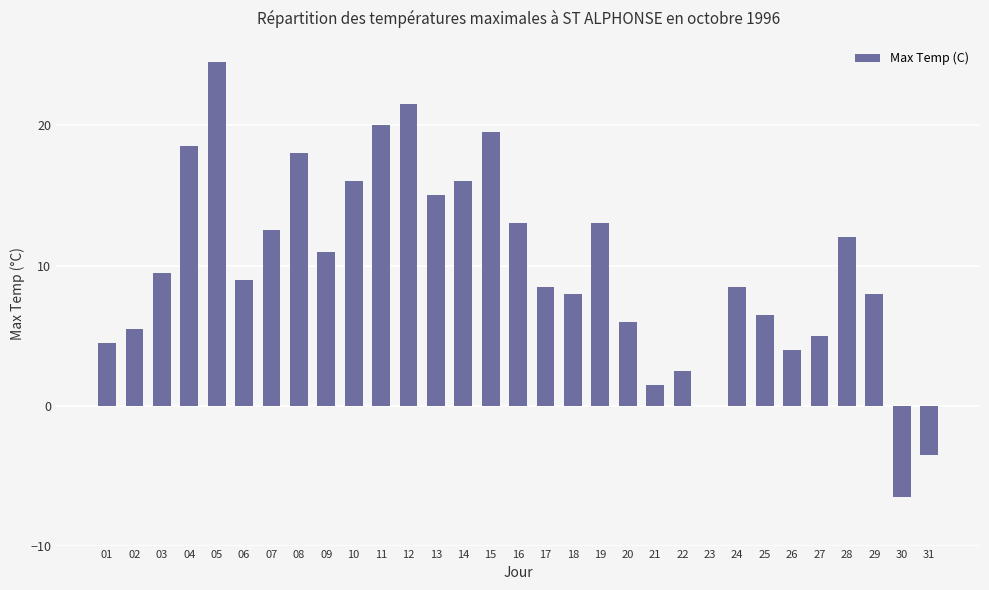

Reading left to right, extract all data points from this chart.

01=4.5	02=5.5	03=9.5	04=18.5	05=24.5	06=9.0	07=12.5	08=18.0	09=11.0	10=16.0	11=20.0	12=21.5	13=15.0	14=16.0	15=19.5	16=13.0	17=8.5	18=8.0	19=13.0	20=6.0	21=1.5	22=2.5	23=0.0	24=8.5	25=6.5	26=4.0	27=5.0	28=12.0	29=8.0	30=-6.5	31=-3.5